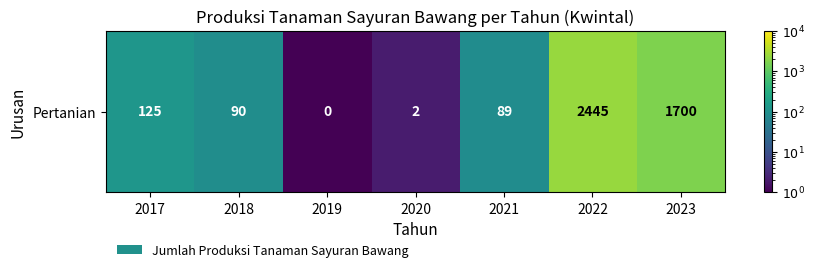

What is the average value?

635.9